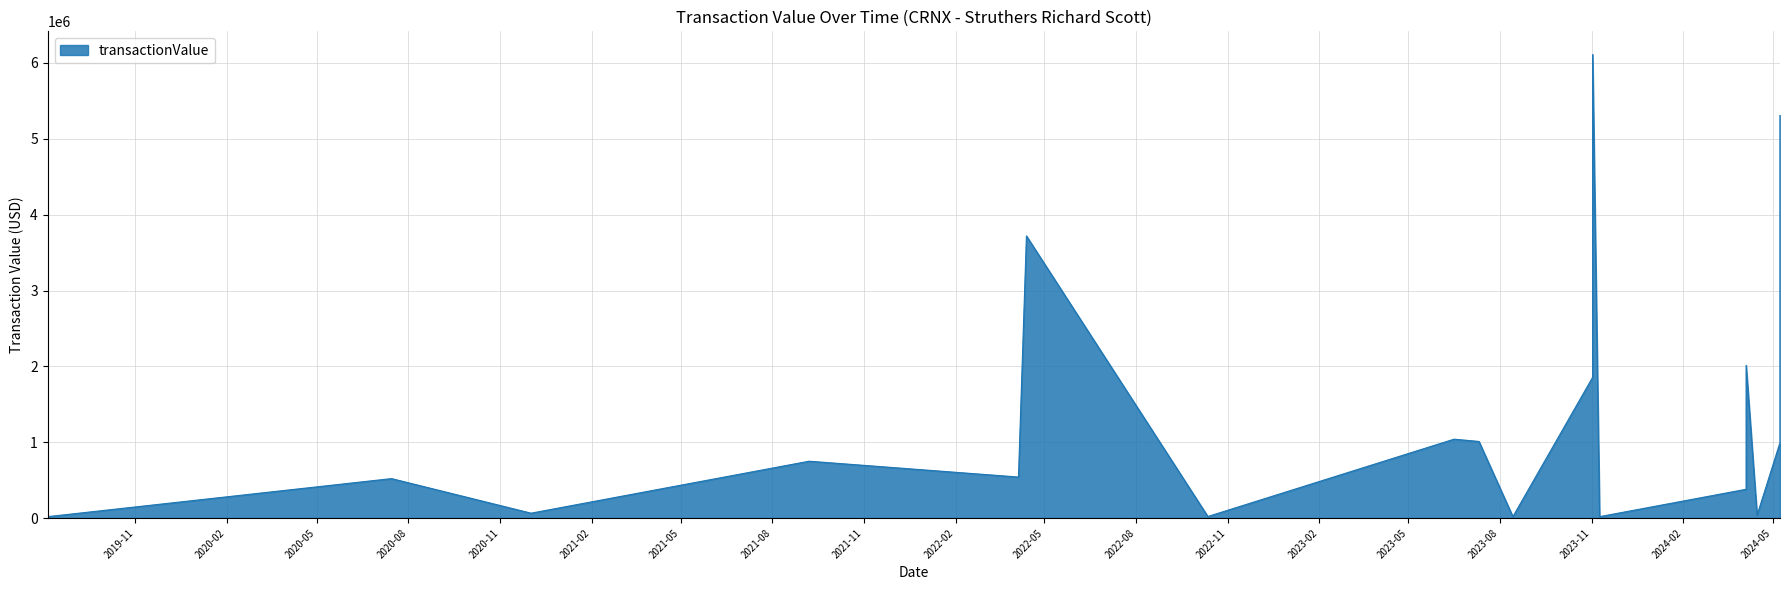

What is the ratio of the value at 2024-05-08 to the value at 2023-08-14?

52.2